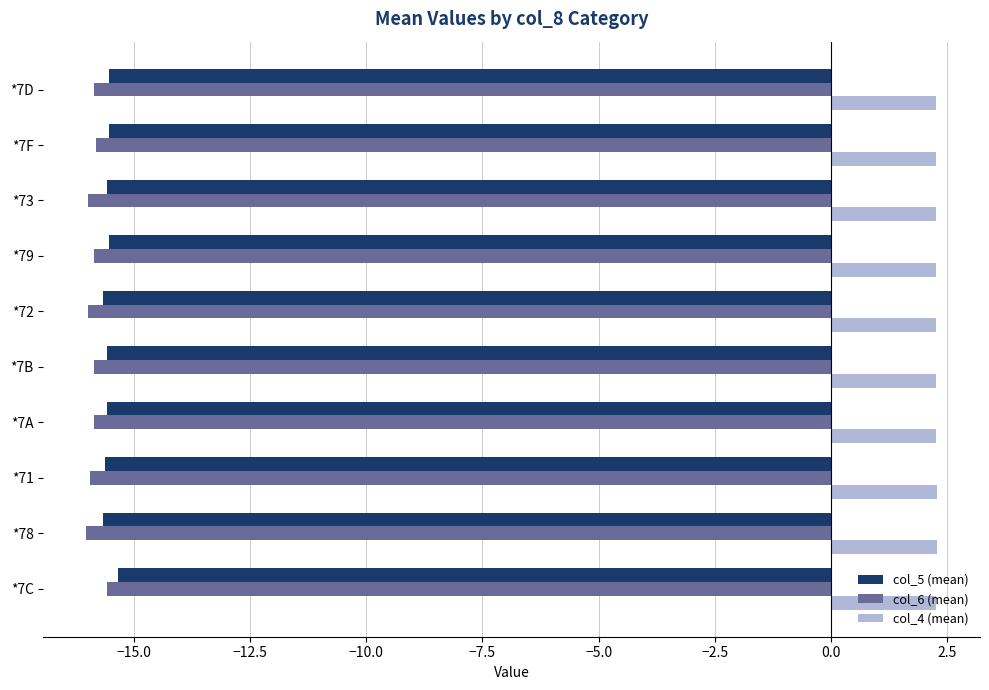

What is the sum of all col_4 (mean) values?

22.7